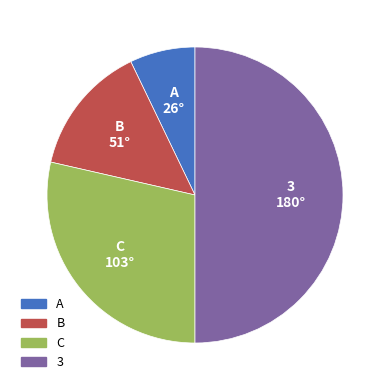

Which category has the biggest portion of the pie?

3